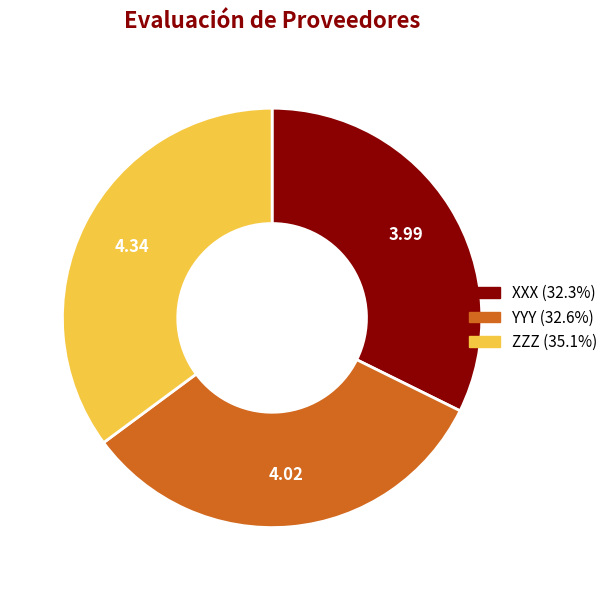

Approximately how many times larger is the value at XXX (32.3%) compared to YYY (32.6%)?

1.0